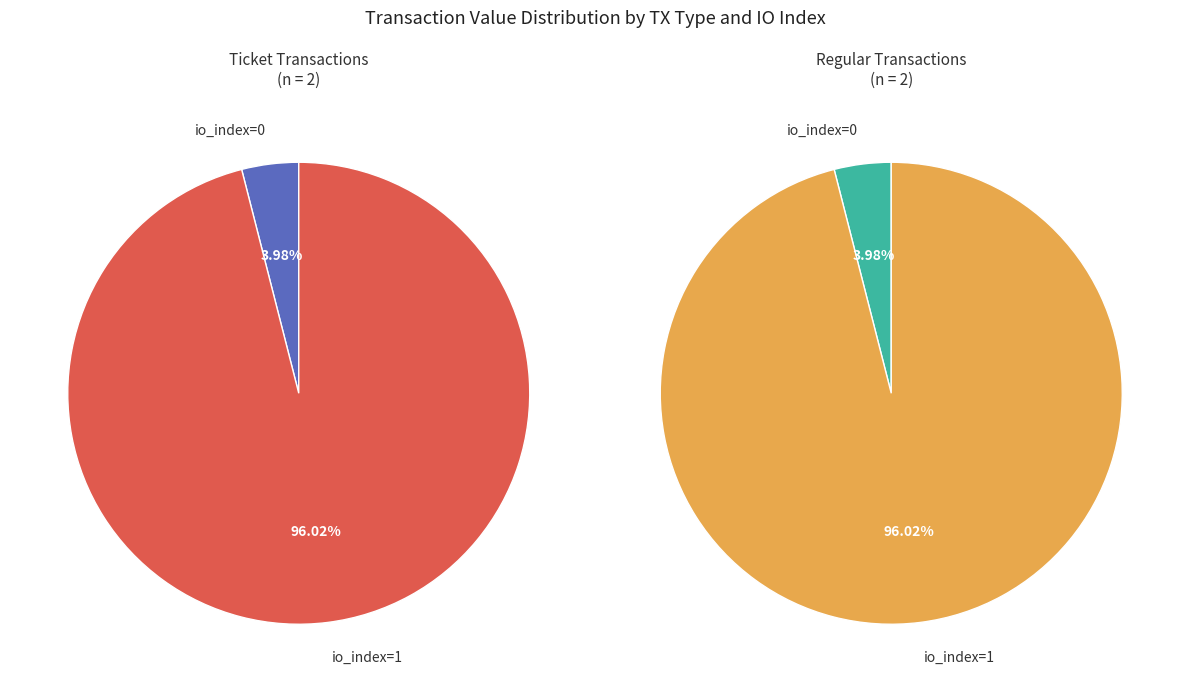

To the nearest percent, what is the average slice percentage?

25%